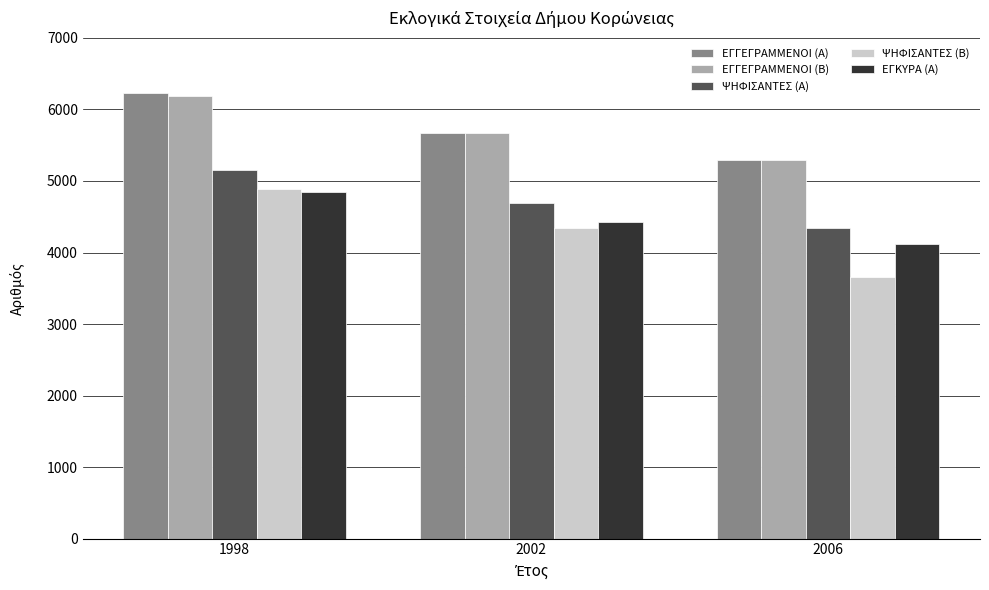

Where is ΕΓΓΕΓΡΑΜΜΕΝΟΙ (Β) nearest to the value 5738?

2002